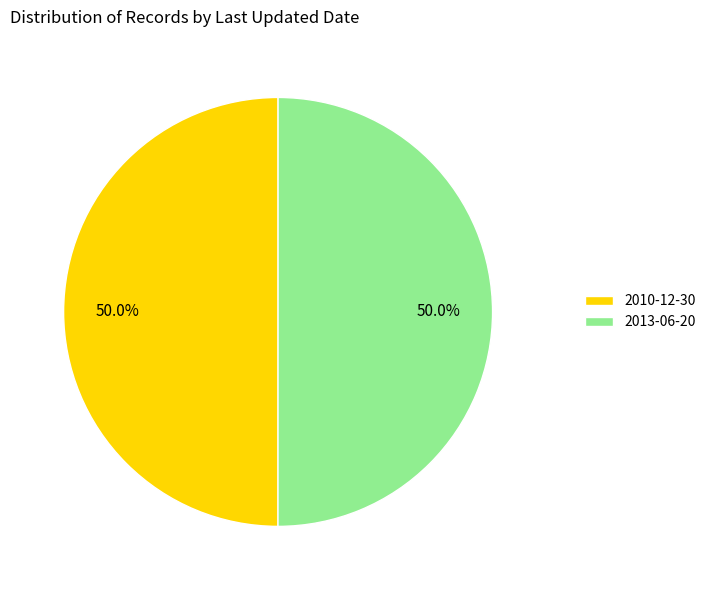

What is the total percentage of 2010-12-30 and 2013-06-20?

100.0%